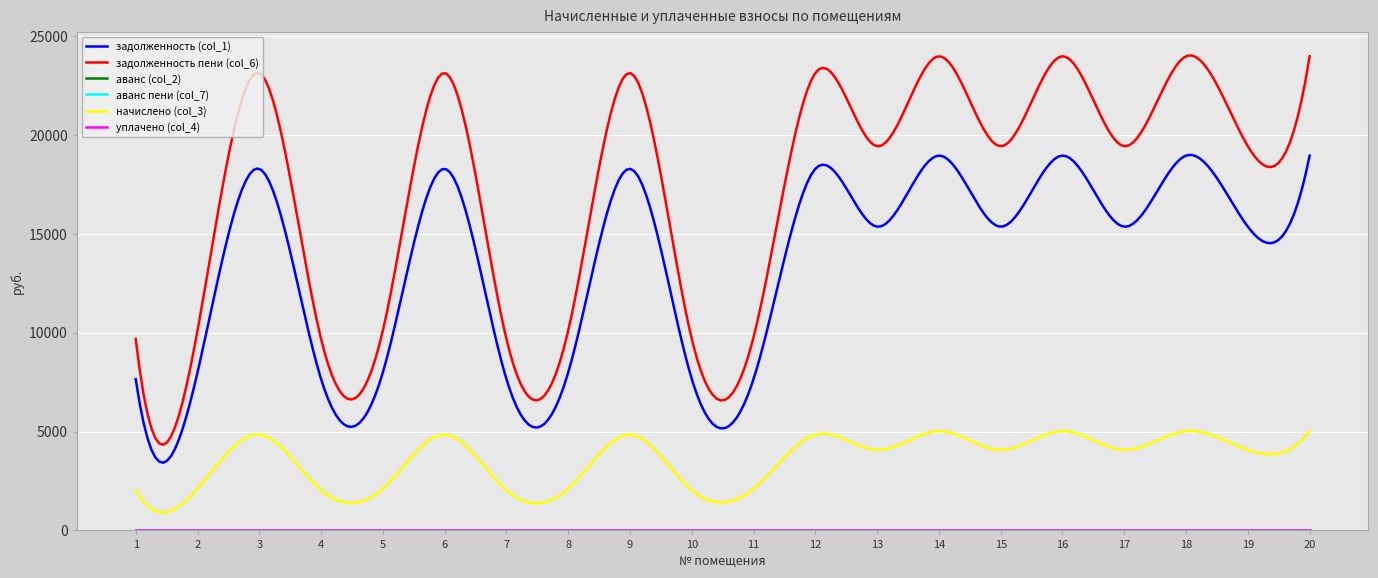

Is this an area chart (filled region under the line)?

No